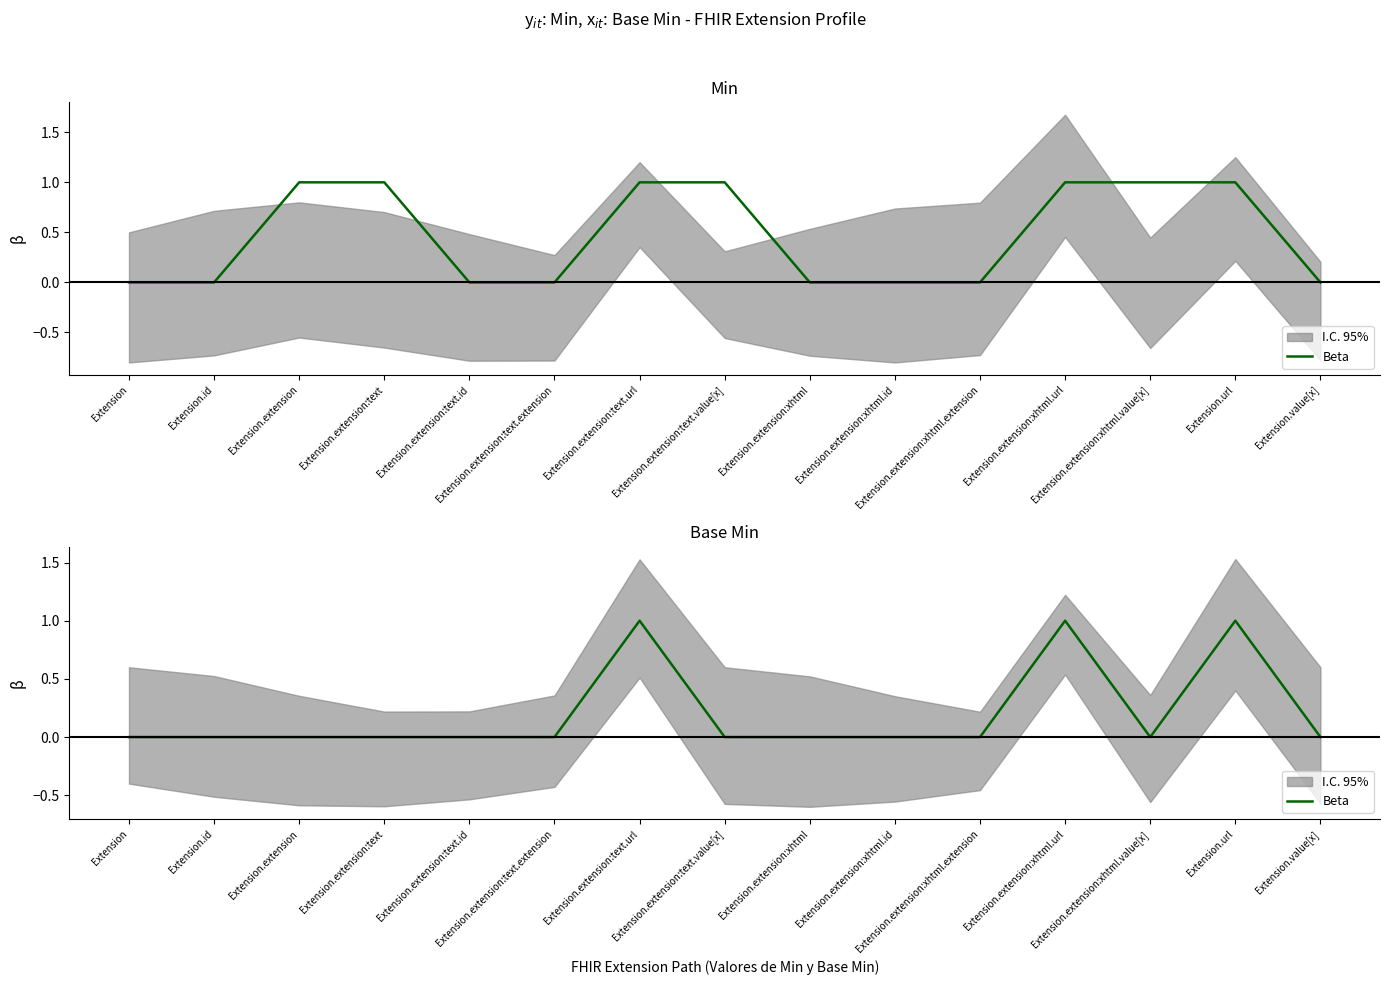

At which category does the chart reach its peak across all series?

Extension.extension:text.url